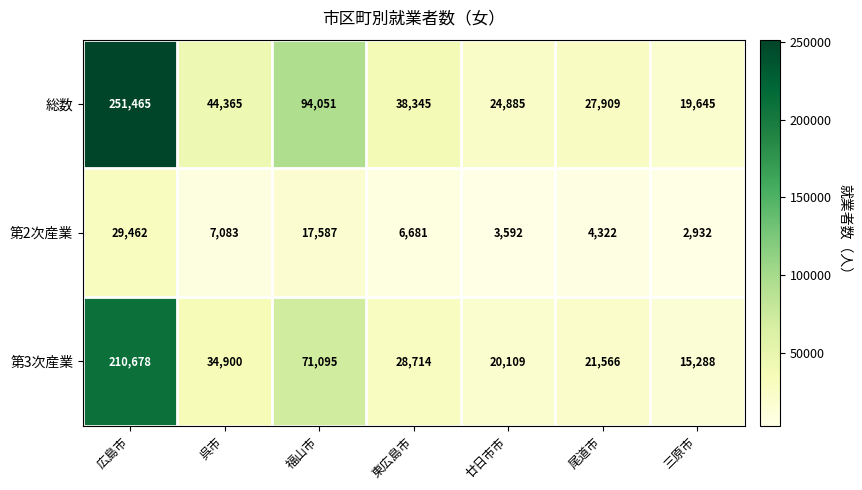

What is the average value of the 総数 series?

71524